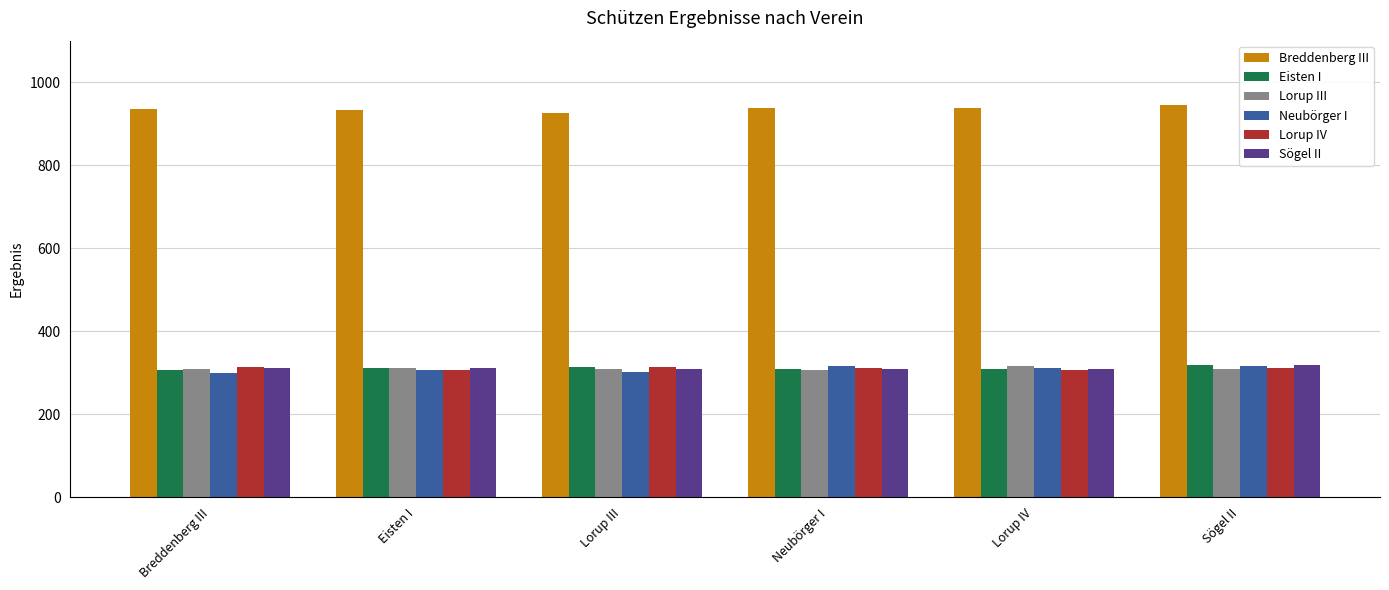

What is the difference between the highest and lowest values at Sögel II?

636.0